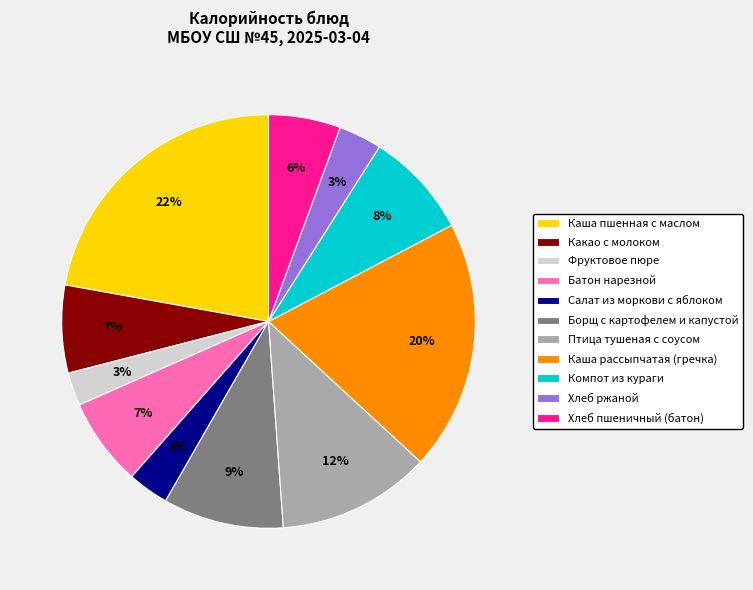

To the nearest percent, what portion does Компот из кураги represent?

8%